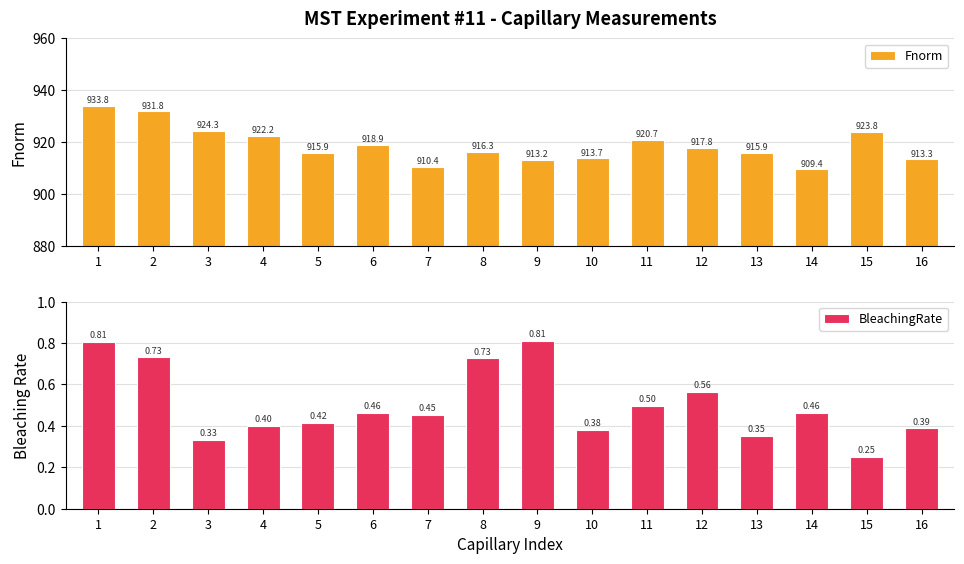

What is the sum of all Fnorm values?

14701.4